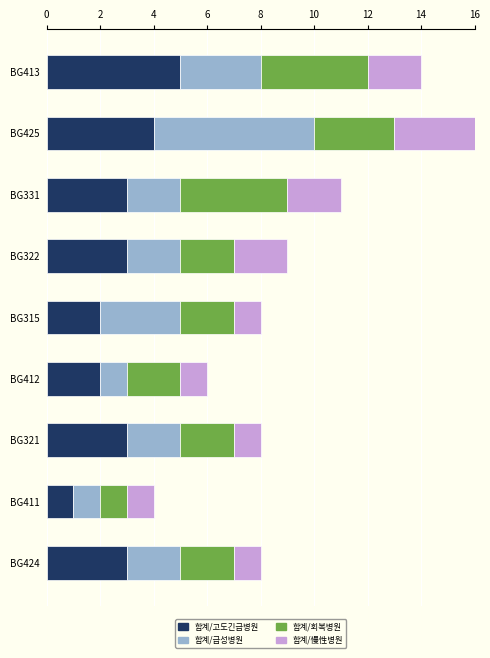

What is the average value of the 합계/고도긴급병원 series?

3